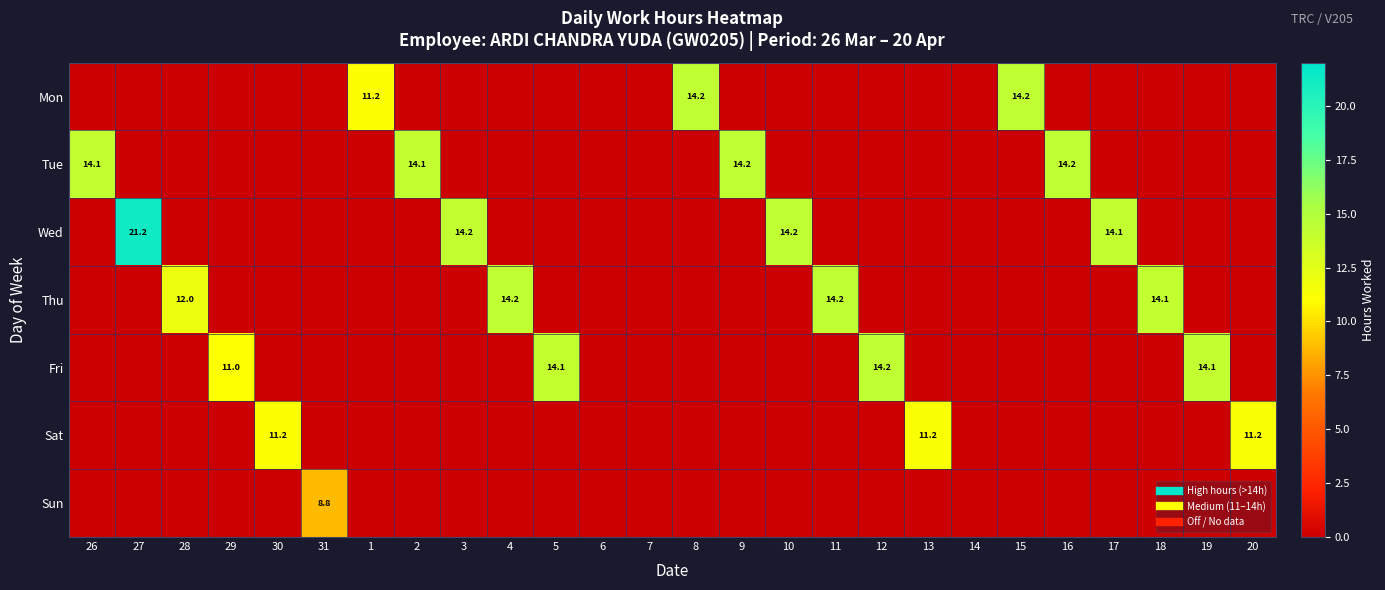

What is the total value across all series at 1?

11.2